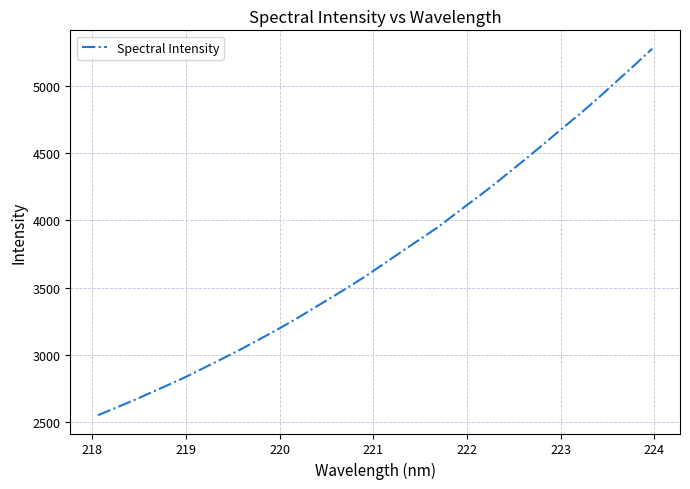

What is the minimum value shown in the chart?

2553.7